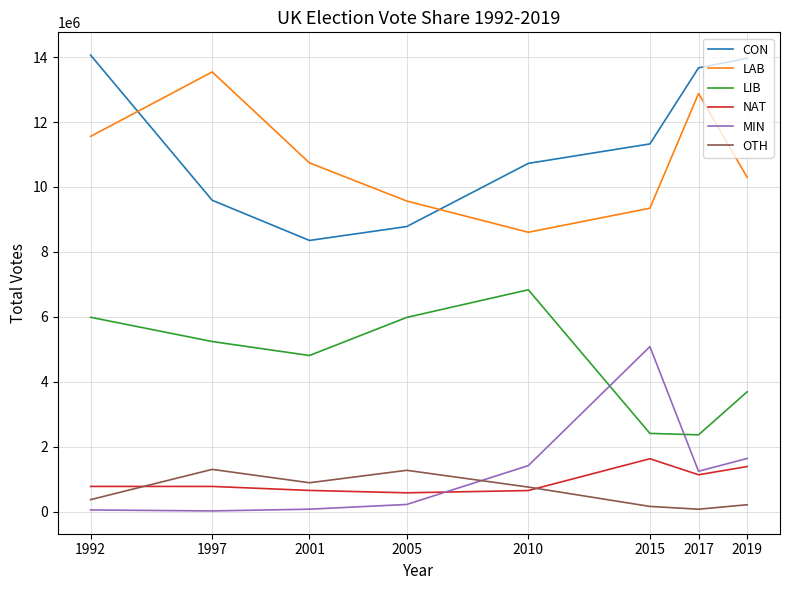

The CON series shows 8782197 at 2005. True or false?

True